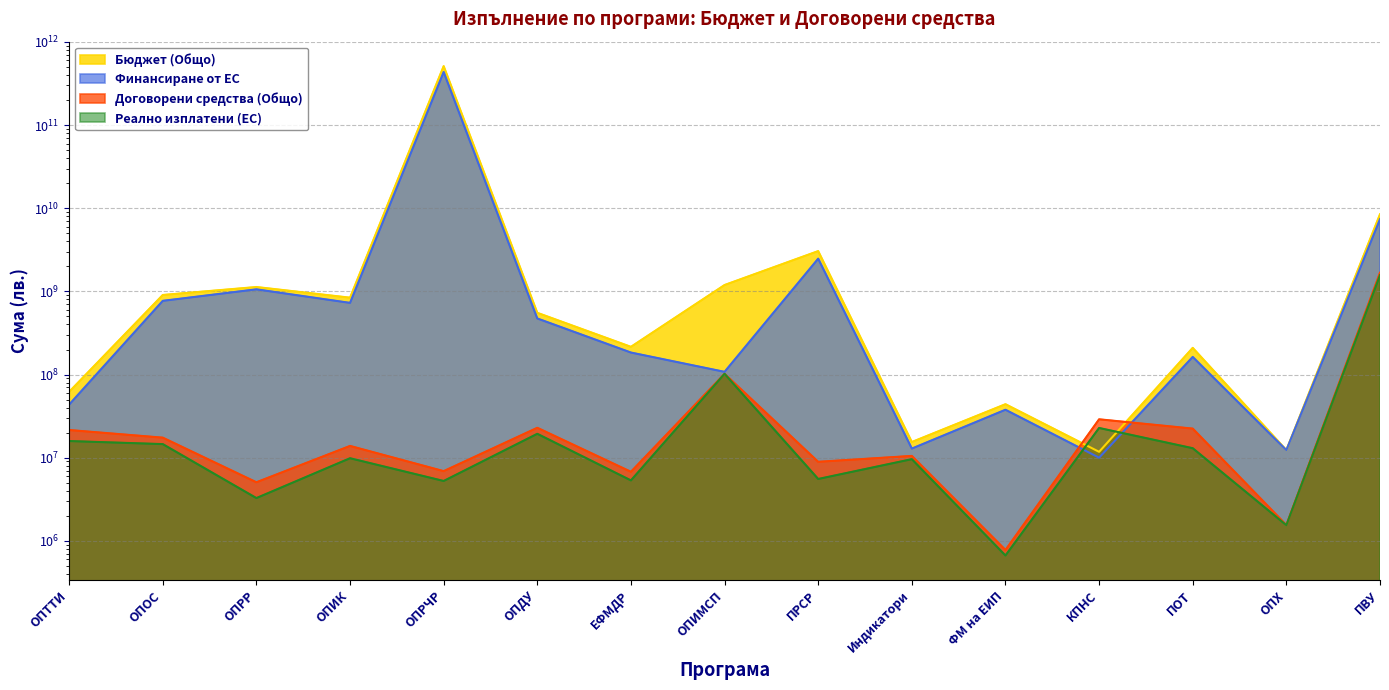

True or false: Бюджет (Общо) has a value of 795916201.2 at ПРСР.

False